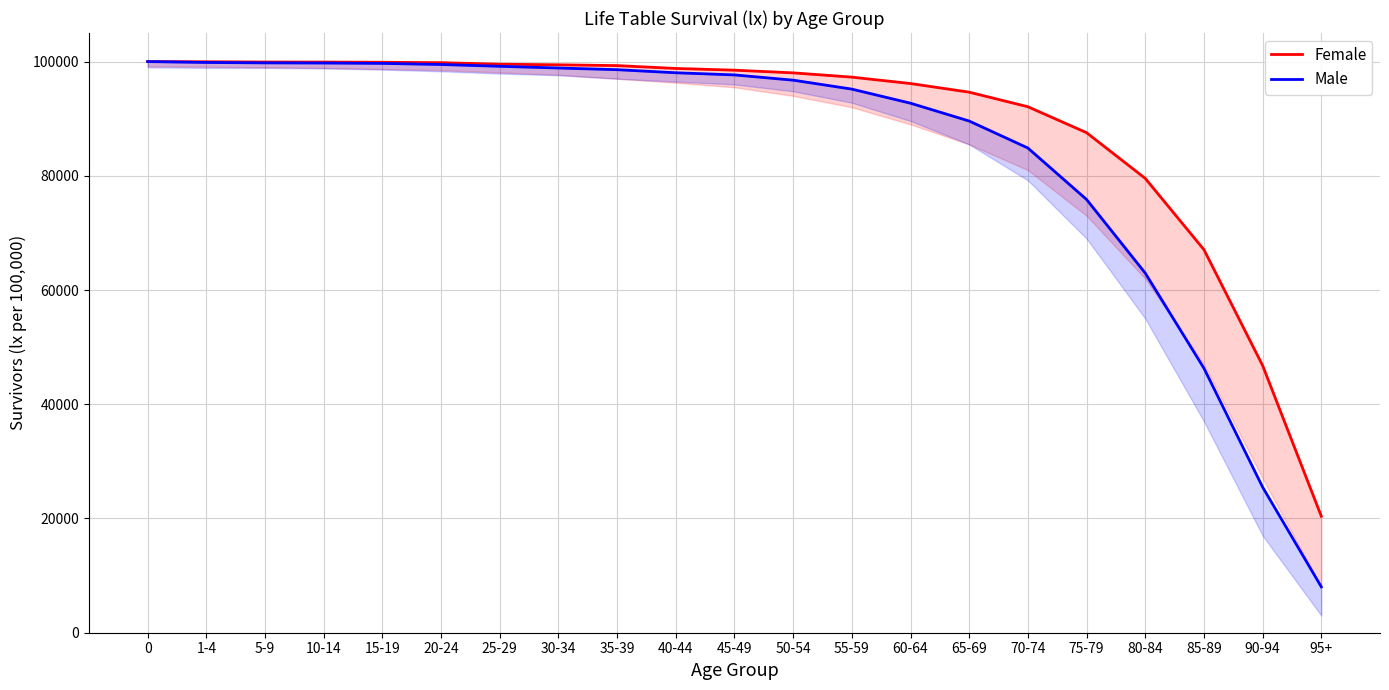

Reading right to left, transcribe all the data shown in this chart.

Female: 20390	46780	67065	79545	87547	92090	94641	96155	97275	98023	98494	98797	99296	99435	99540	99808	99882	99914	99923	99967	100000
Male: 8027	25490	46305	62959	75849	84864	89587	92710	95178	96746	97663	98042	98580	98874	99174	99489	99682	99745	99772	99845	100000